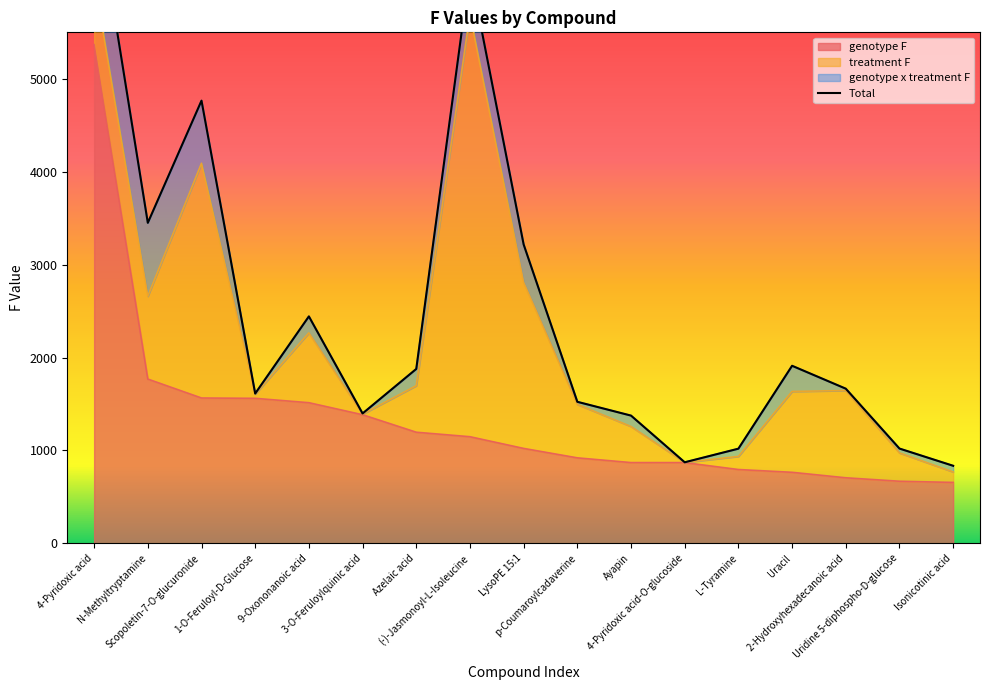

Which category has the lowest value across all series?

4-Pyridoxic acid-O-glucoside